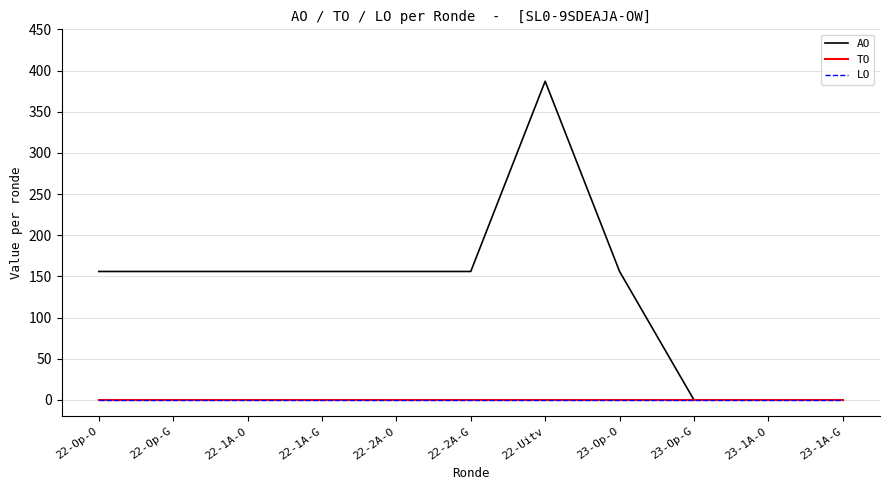

Is this an area chart (filled region under the line)?

No